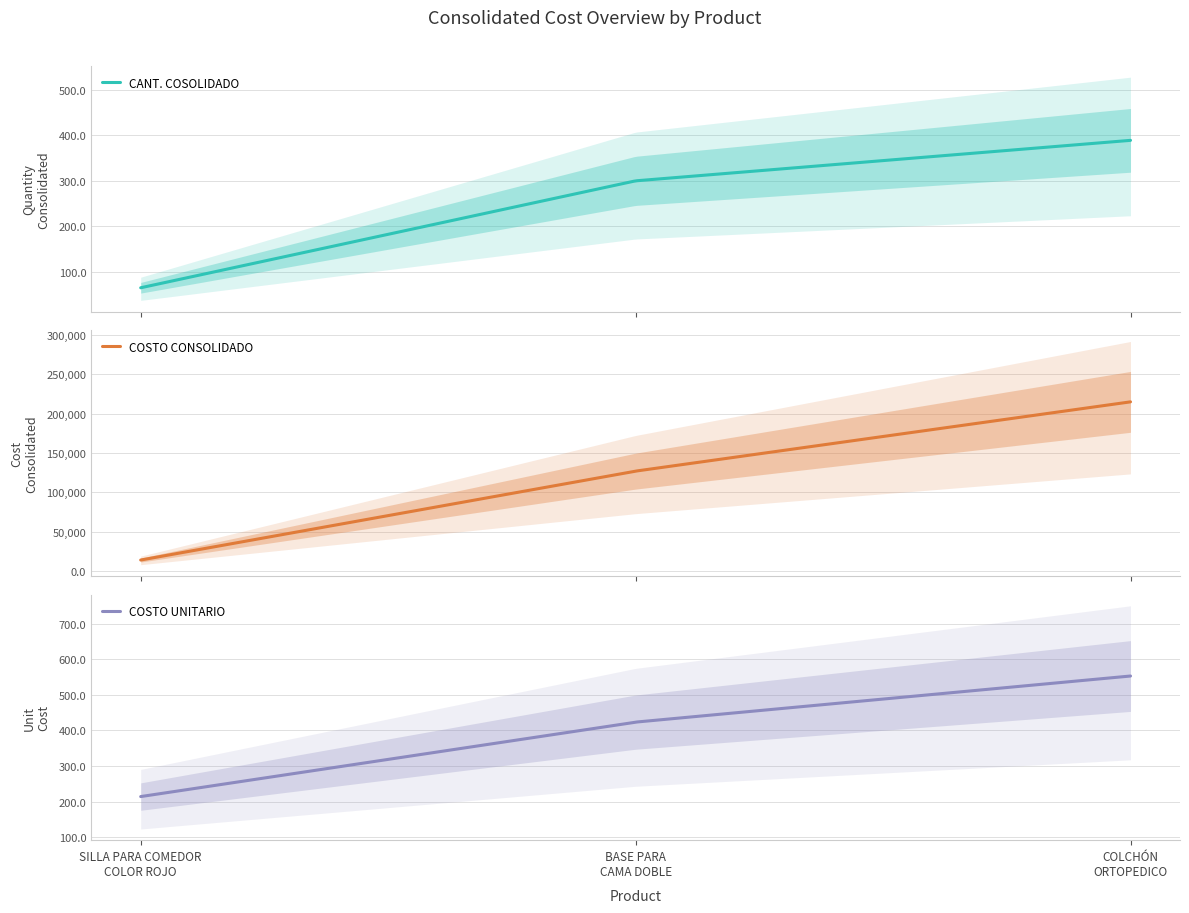

What is the difference between the maximum and second lowest values in the COSTO UNITARIO series?

337.5